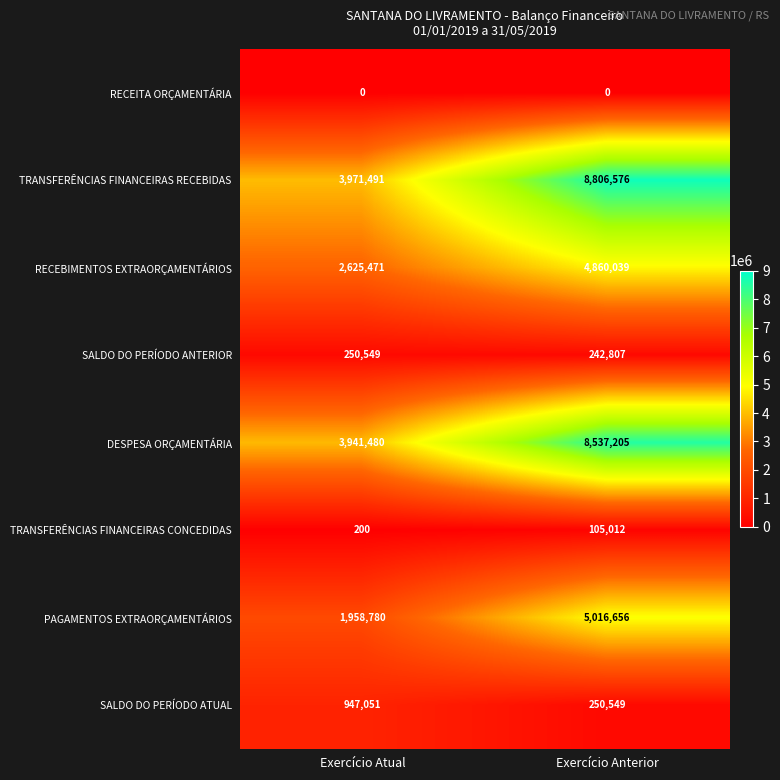

What is the total value across all series at Exercício Atual?

13695022